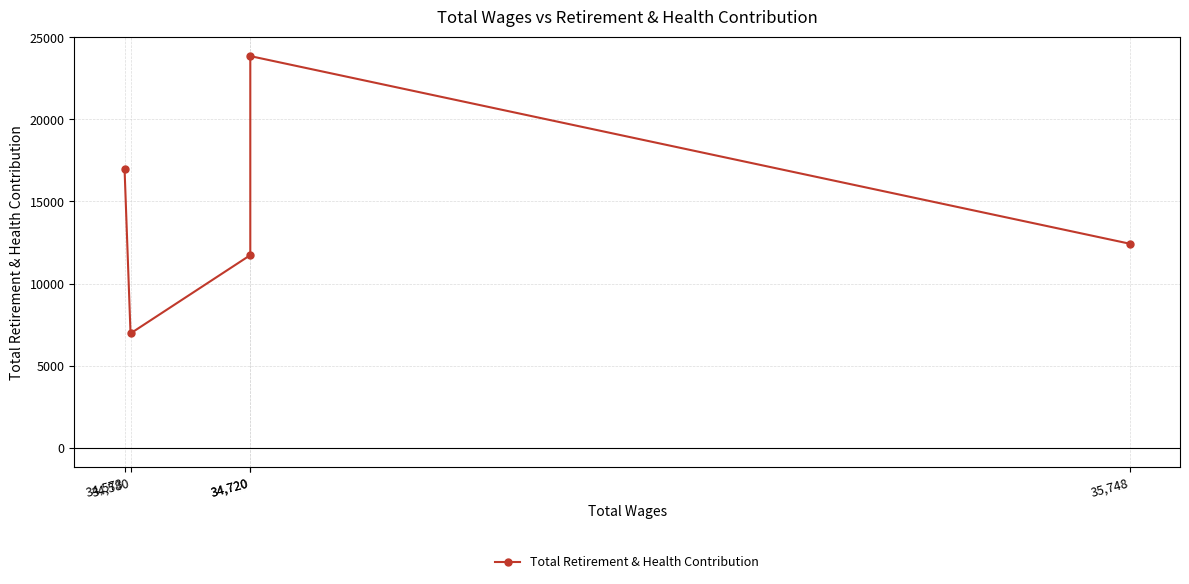

What is the change in value from 34,720 to 34,580?

-4770